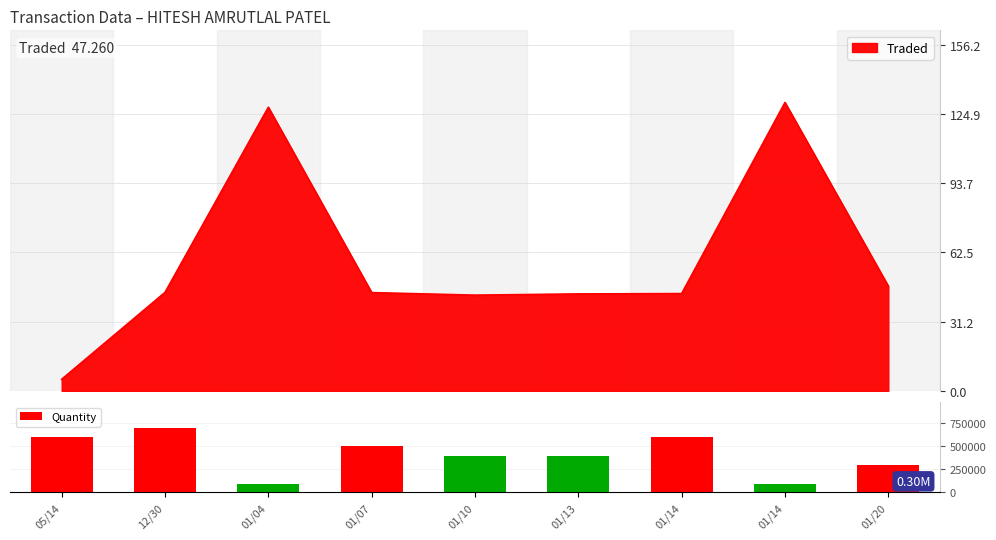

Reading left to right, what are all the values shown in this chart?

05/14=600000	12/30=700000	01/04=96000	01/07=500000	01/10=400000	01/13=395968	01/14=600000	01/14=96000	01/20=300000